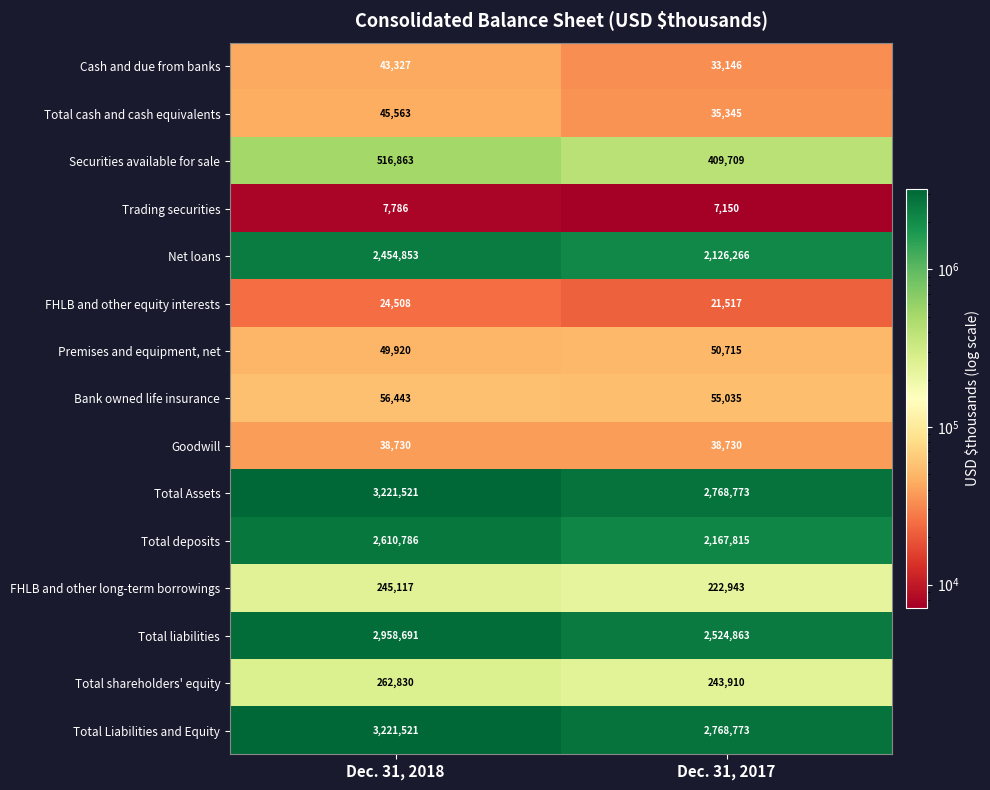

What is the difference between the highest and lowest values at Dec. 31, 2018?

3213735